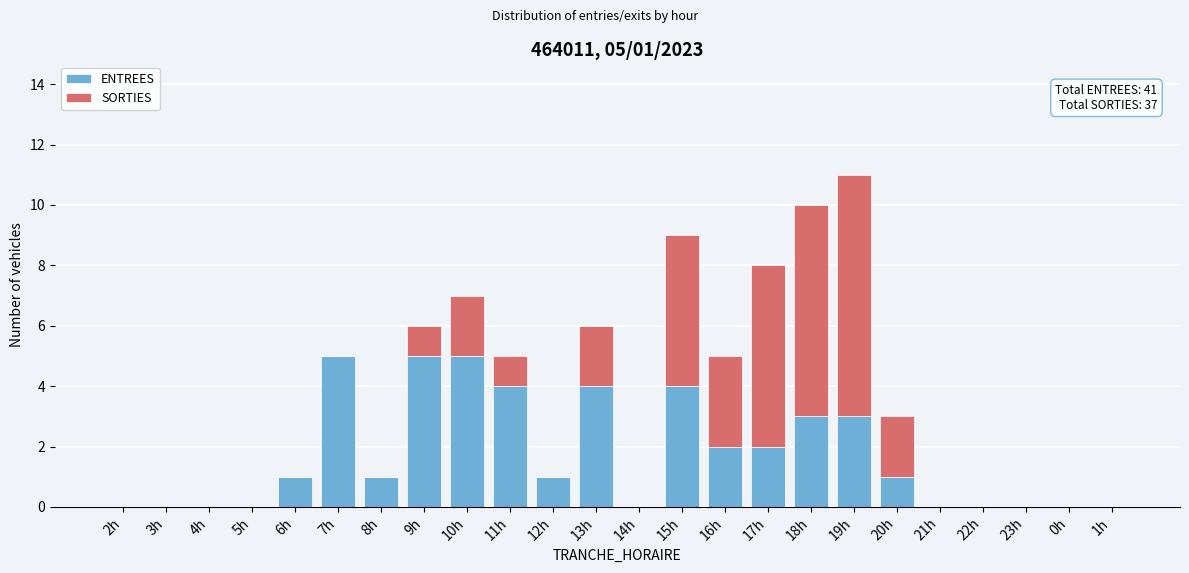

What is the sum of the ENTREES values at 16h and 15h?

6